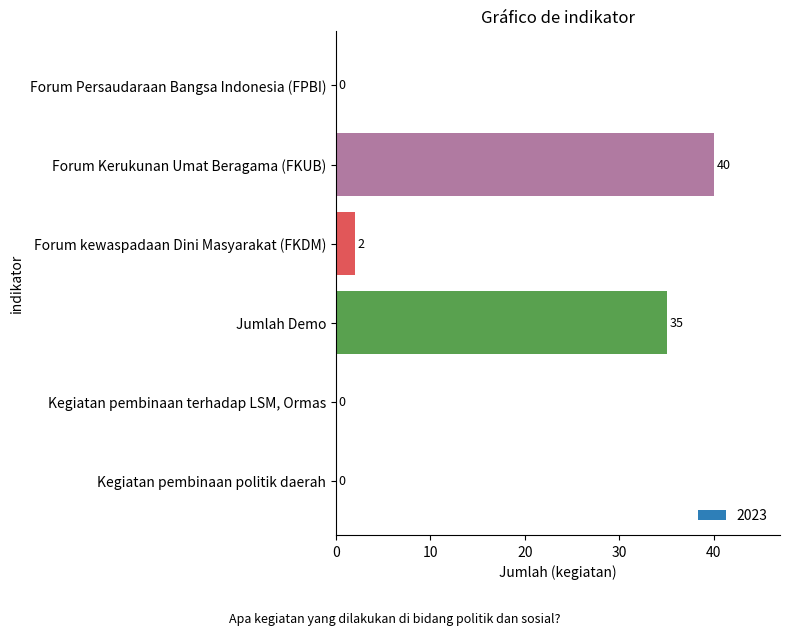

At which category does the chart reach its peak across all series?

Forum Kerukunan Umat Beragama (FKUB)